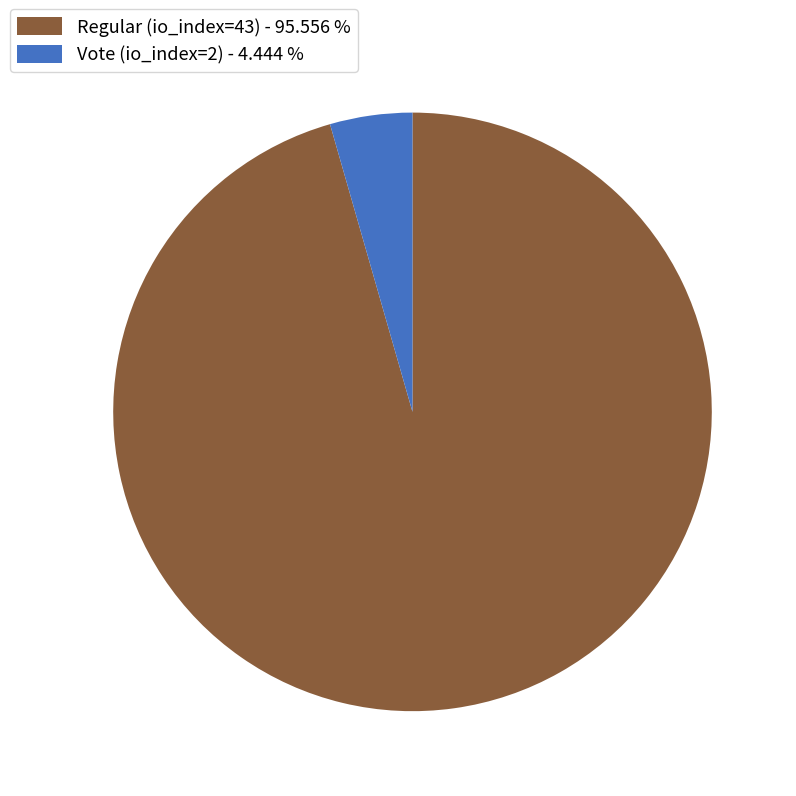

Is the sum of Vote (io_index=2) - 4.444 % and Regular (io_index=43) - 95.556 % greater than half?

Yes